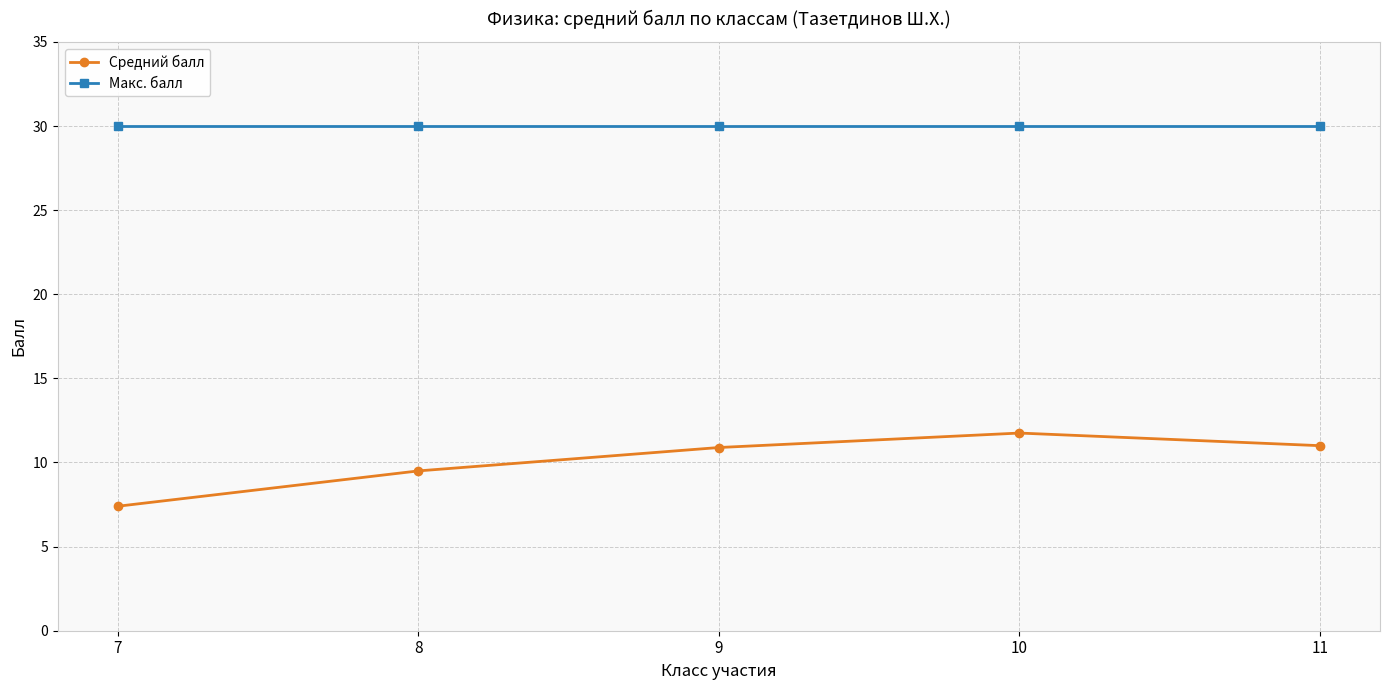

Which series changed the most between 8 and 10?

Средний балл